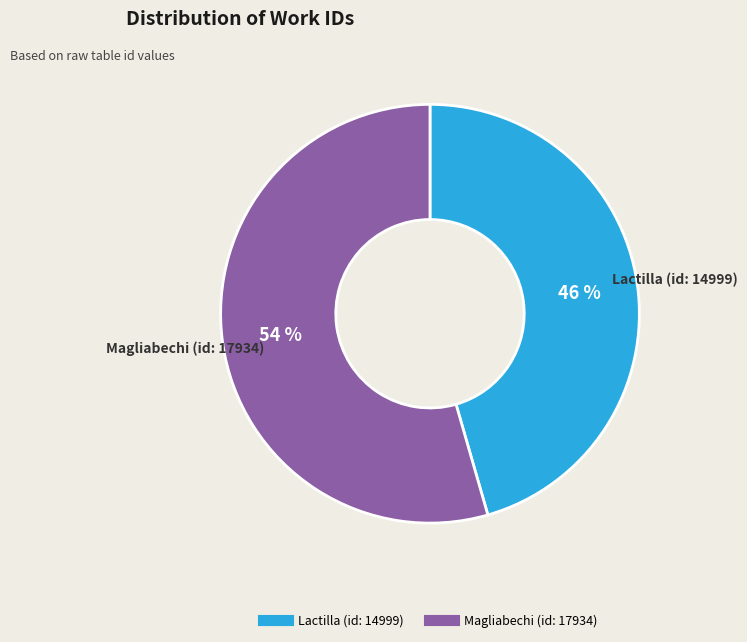

To the nearest percent, what portion does Magliabechi (id: 17934) represent?

54%